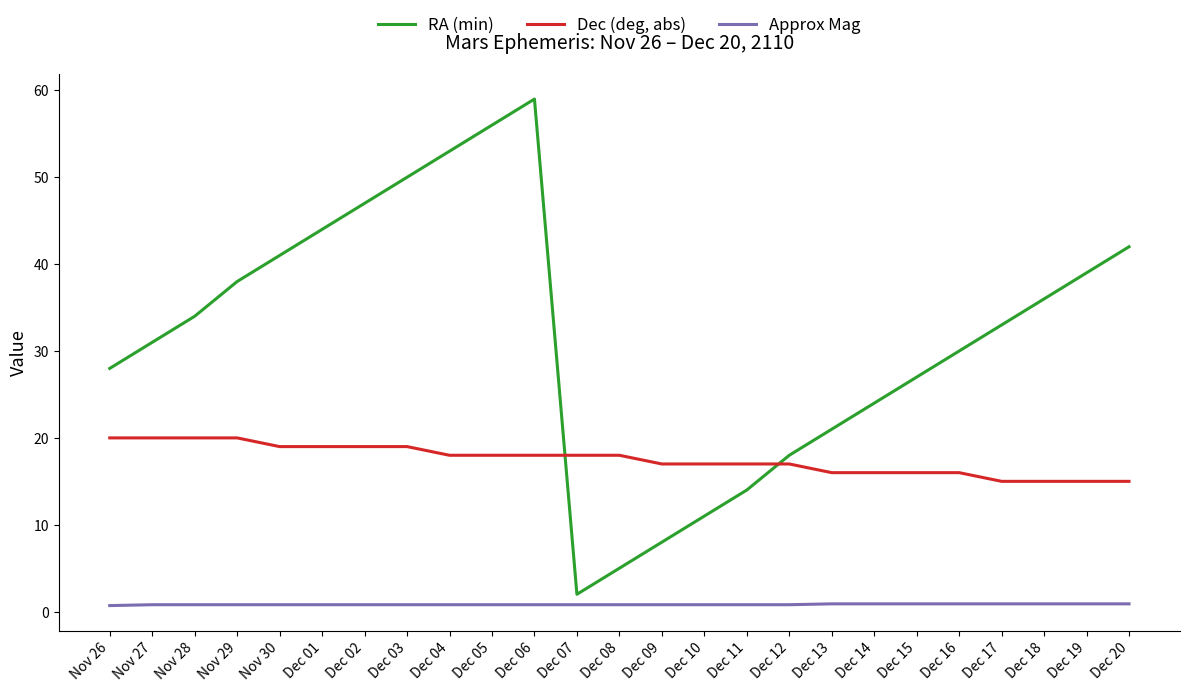

What are all the series names shown in the legend?

RA (min), Dec (deg, abs), Approx Mag